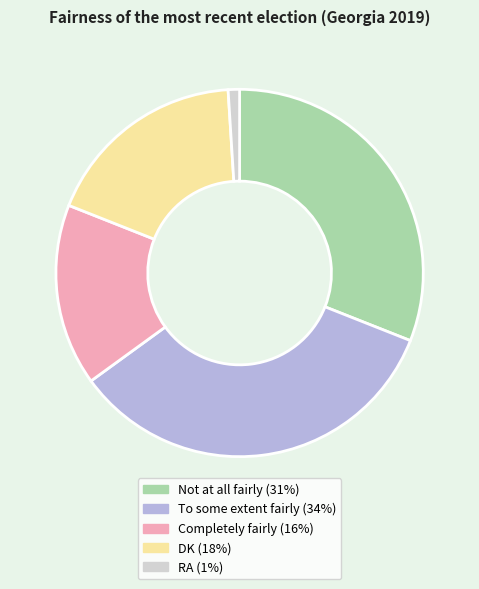

True or false: Not at all fairly accounts for 39% of the total.

False